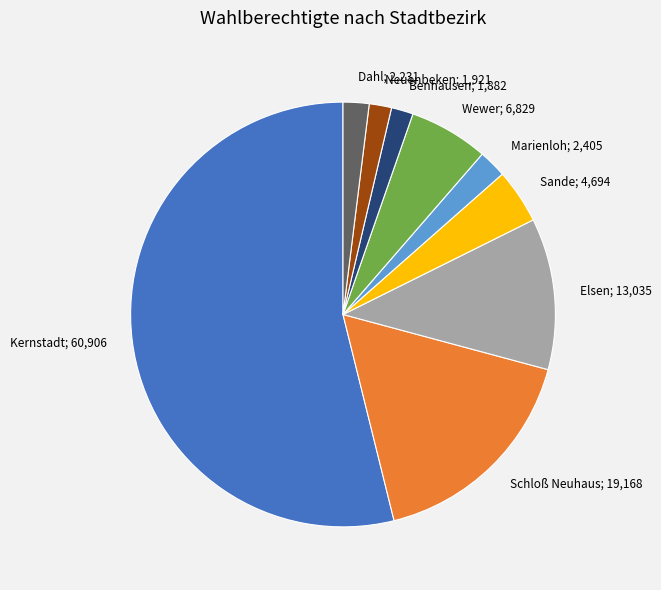

Does any single category account for the majority?

Yes